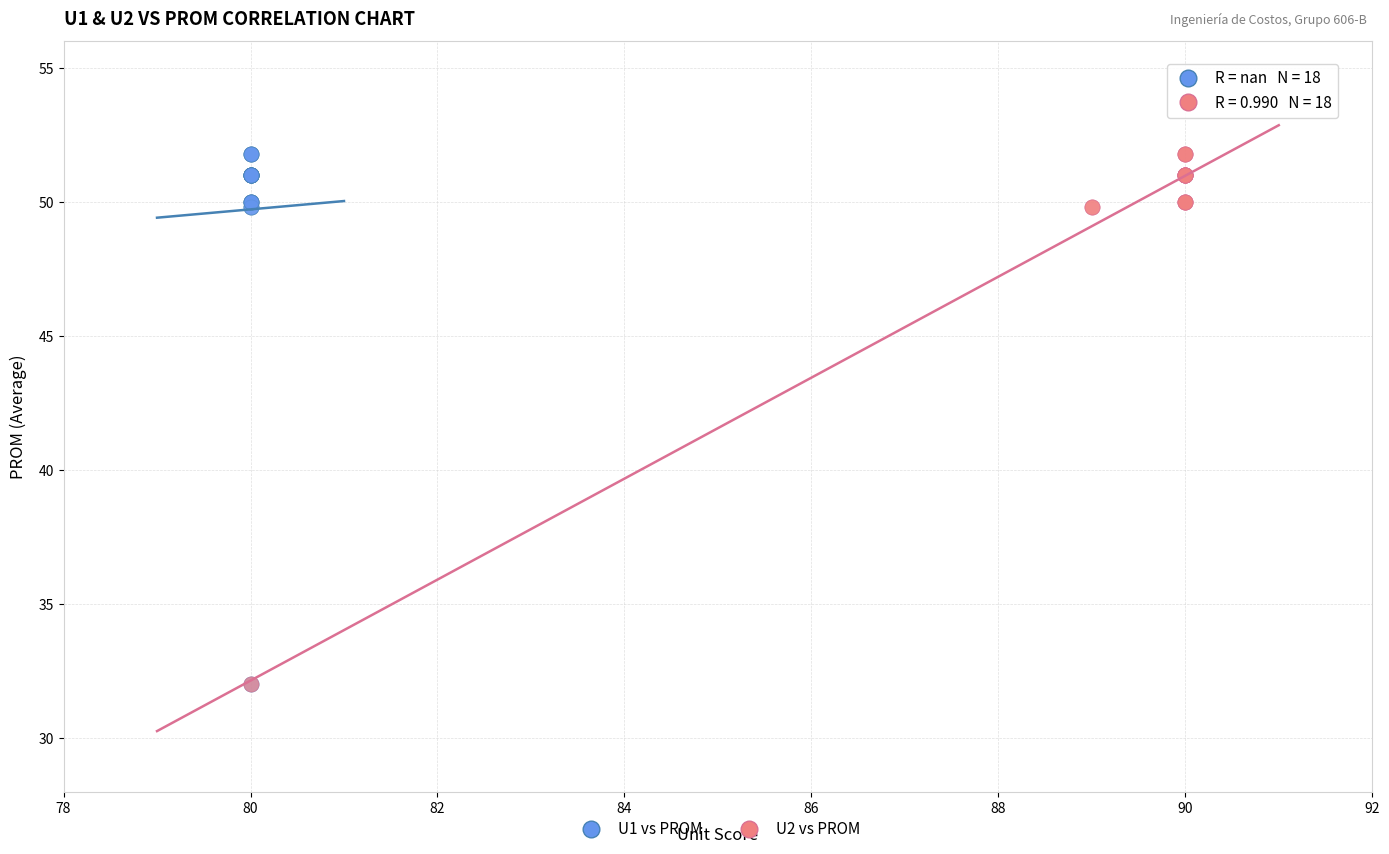

What are all the series names shown in the legend?

U1 vs PROM, U2 vs PROM